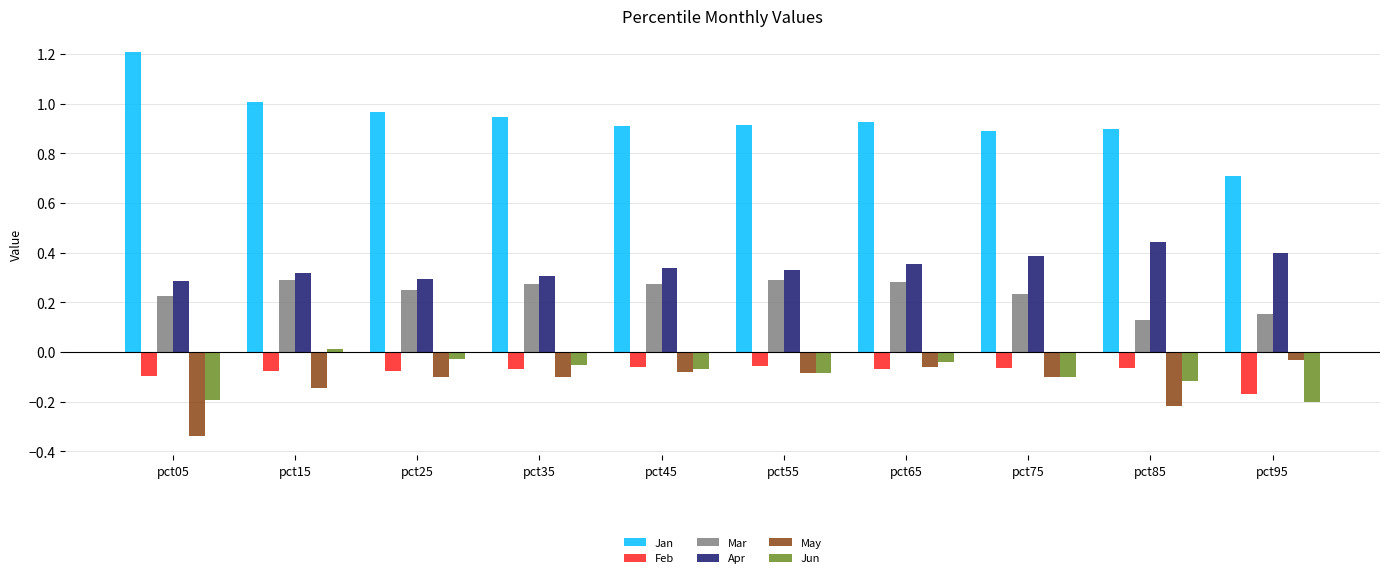

Is it true that May equals -0.0 at pct65?

False